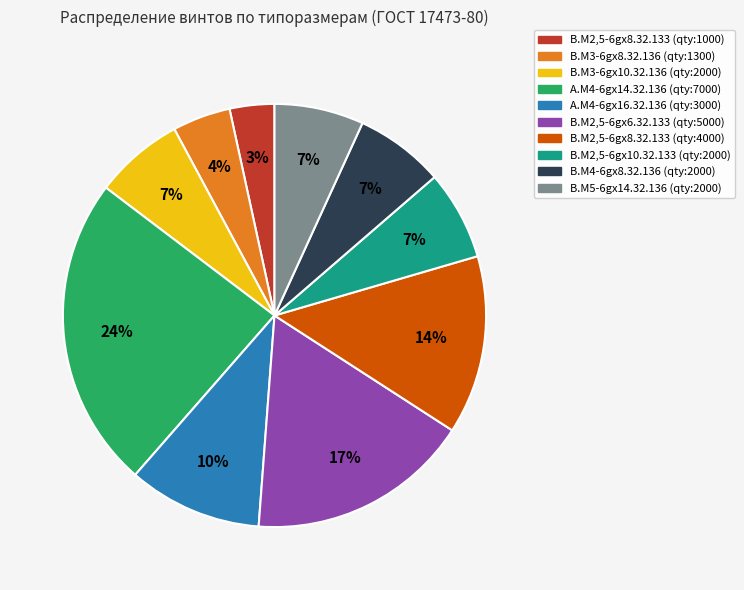

Which slice is the smallest?

B.M2,5-6gx8.32.133 (qty:1000)